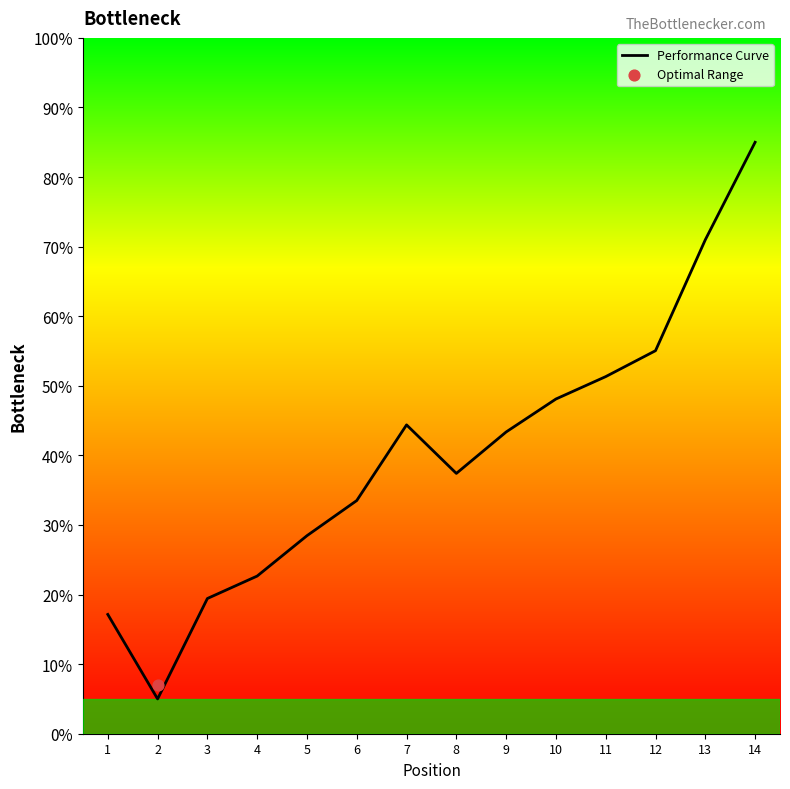

Approximately how many times larger is the value at 8 compared to 14?

0.4